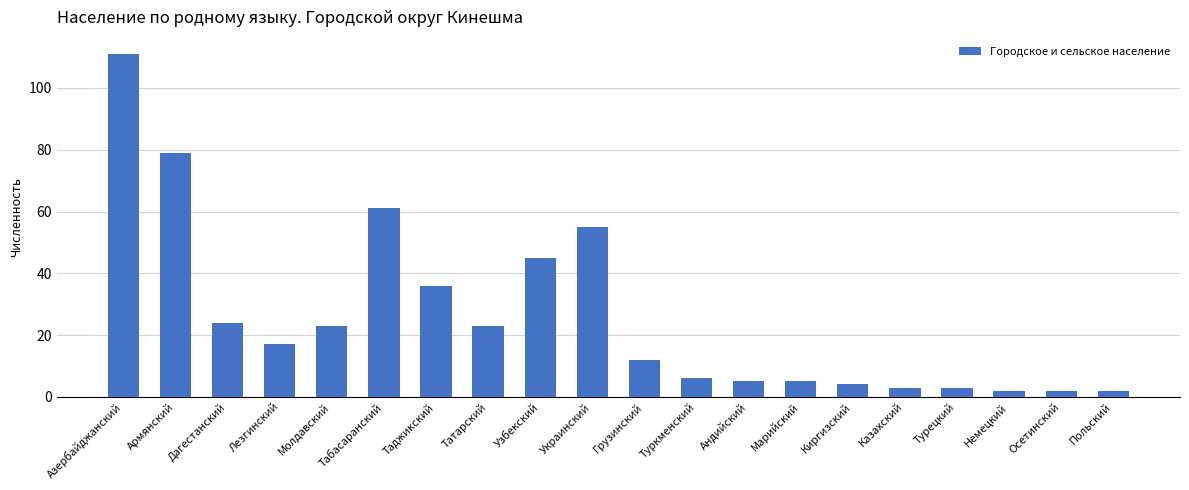

Reading right to left, what are all the values shown in this chart?

2	2	2	3	3	4	5	5	6	12	55	45	23	36	61	23	17	24	79	111